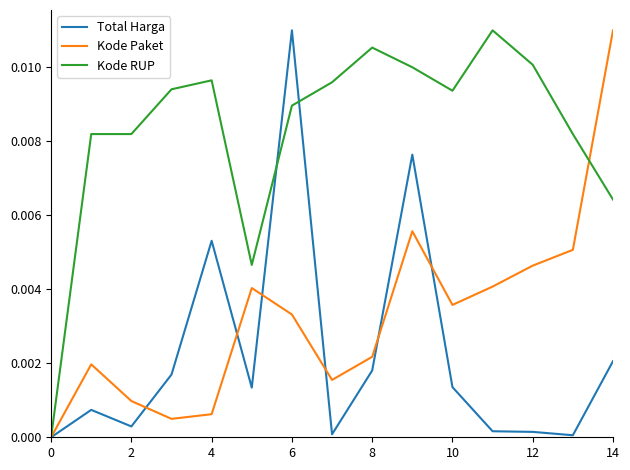

Which series has the largest total across all categories?

Kode RUP